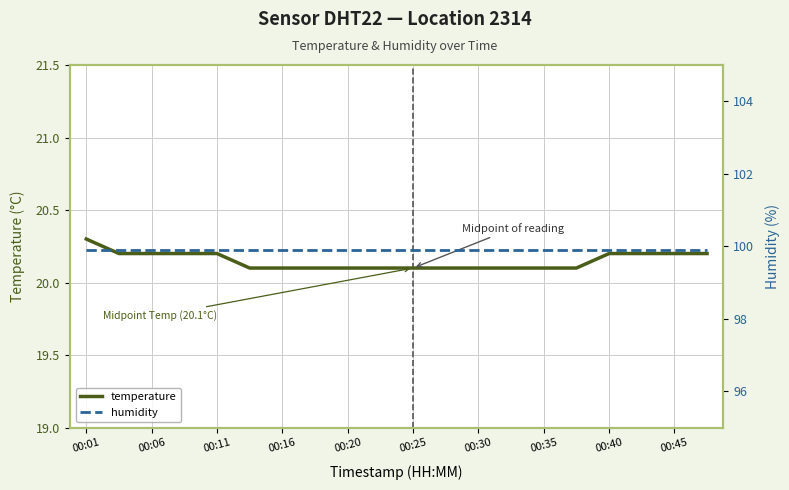

True or false: temperature has more than 1 points higher than both neighbors.

False